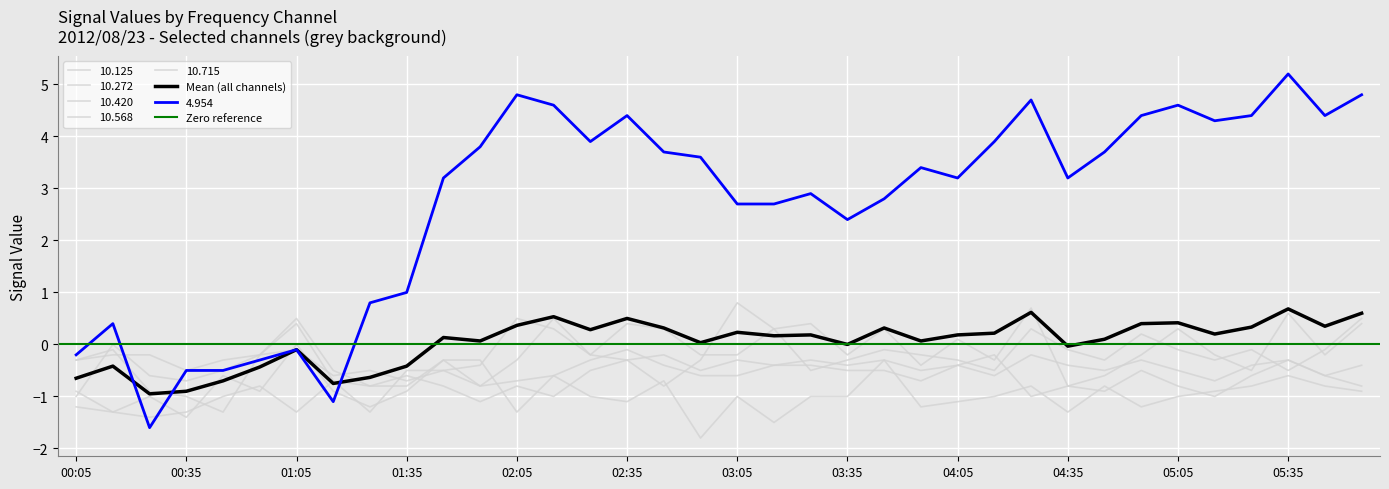

Which series has the widest spread of values?

4.954